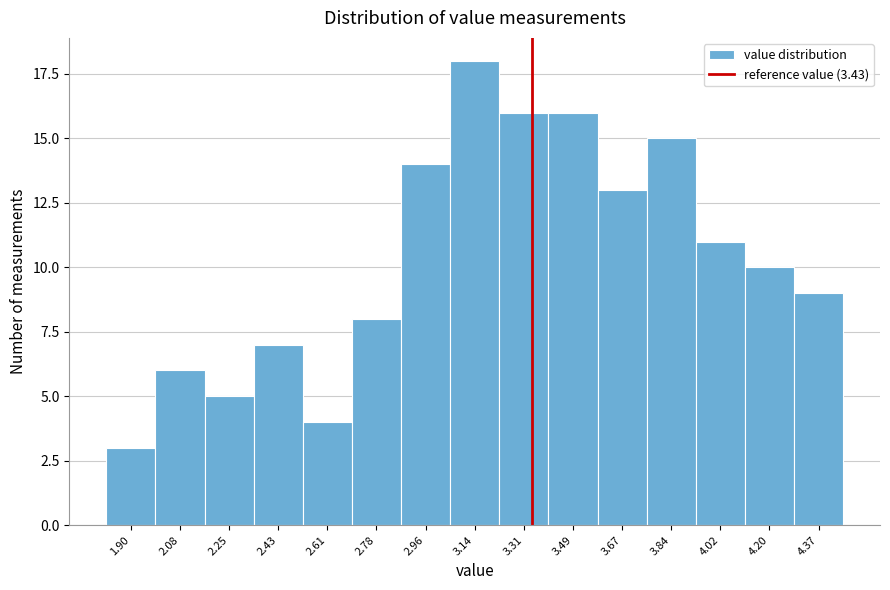

Reading right to left, extract all data points from this chart.

4.37=9	4.20=10	4.02=11	3.84=15	3.67=13	3.49=16	3.31=16	3.14=18	2.96=14	2.78=8	2.61=4	2.43=7	2.25=5	2.08=6	1.90=3